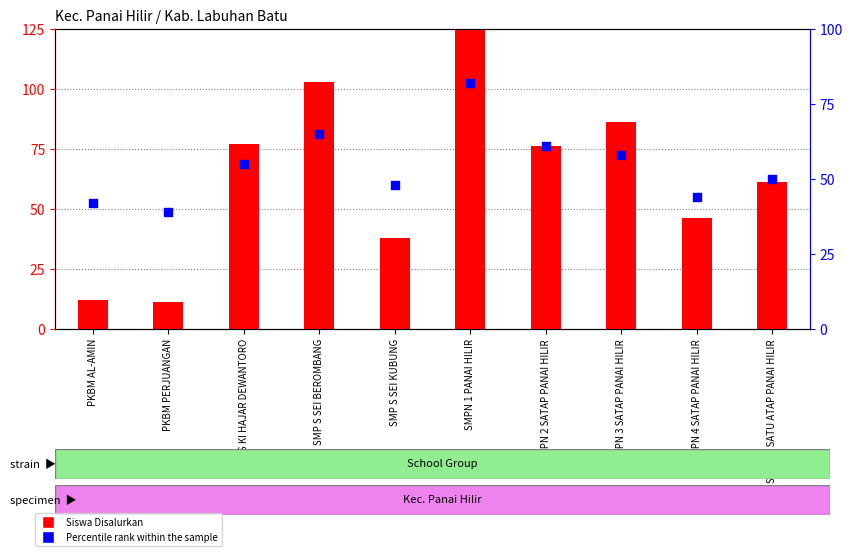

Which series reaches the minimum Y coordinate?

Siswa Disalurkan